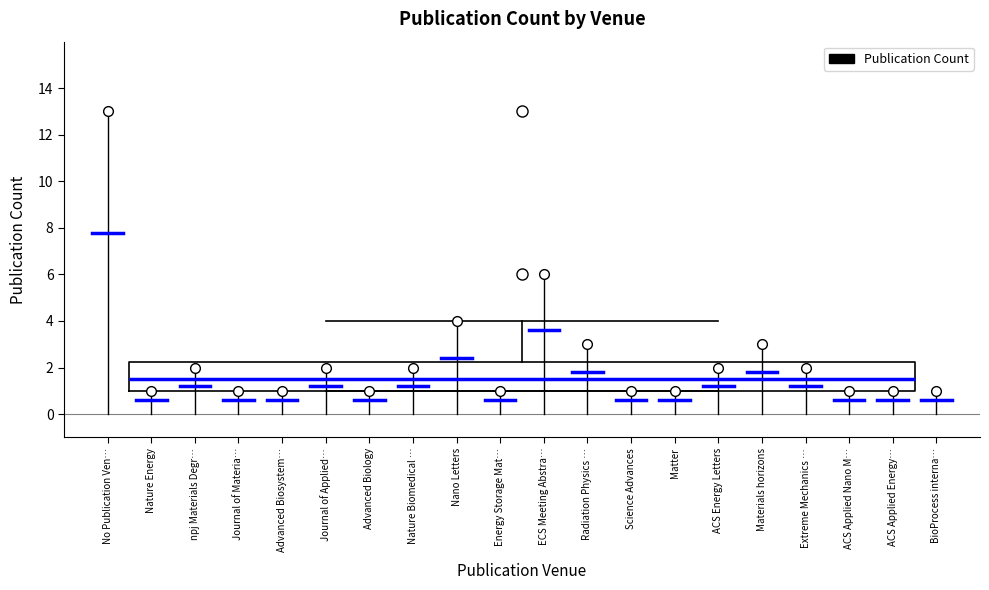

Read this box plot against the y-axis: the position of the median line, the range covered by the box, and the ends of both whiskers. The values are not printed on the chart, so give them approximately, as read against the axis.

median 1.6, box 1.0 to 2.2, whiskers 1.0 to 4.0